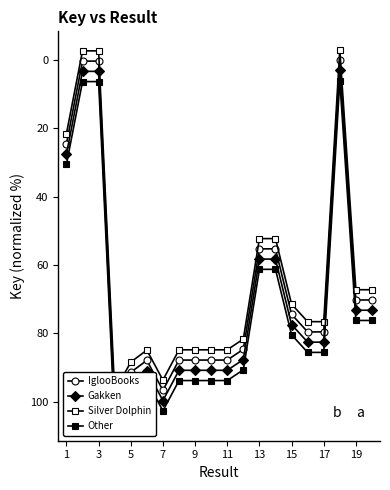

How many lines are shown in the chart?

4